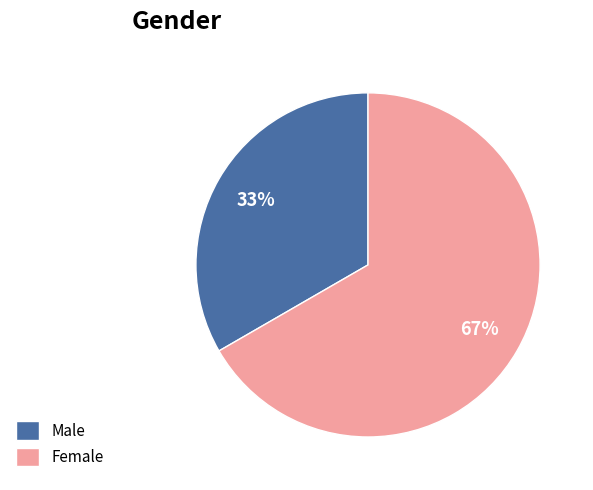

Does any single category account for the majority?

Yes